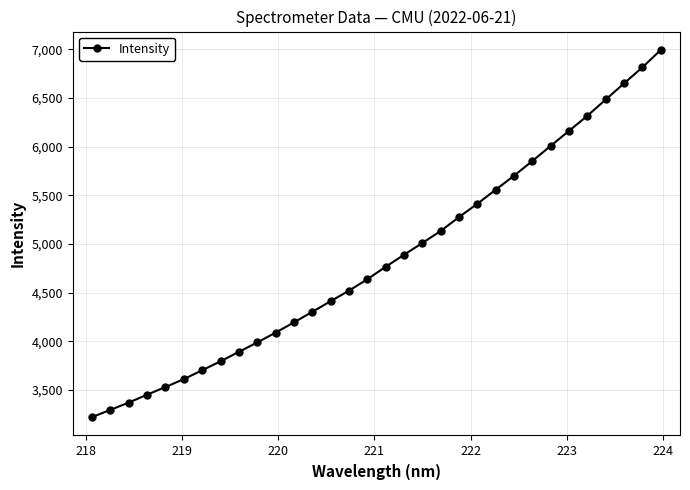

True or false: there are more than 2 points higher than both neighbors.

False